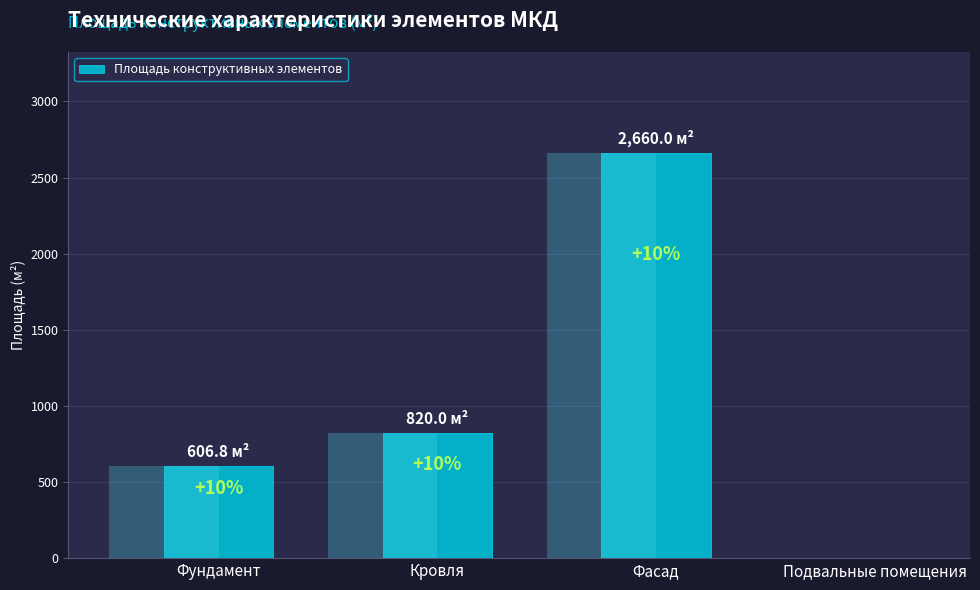

What is the difference between the maximum and minimum values?

2660.0